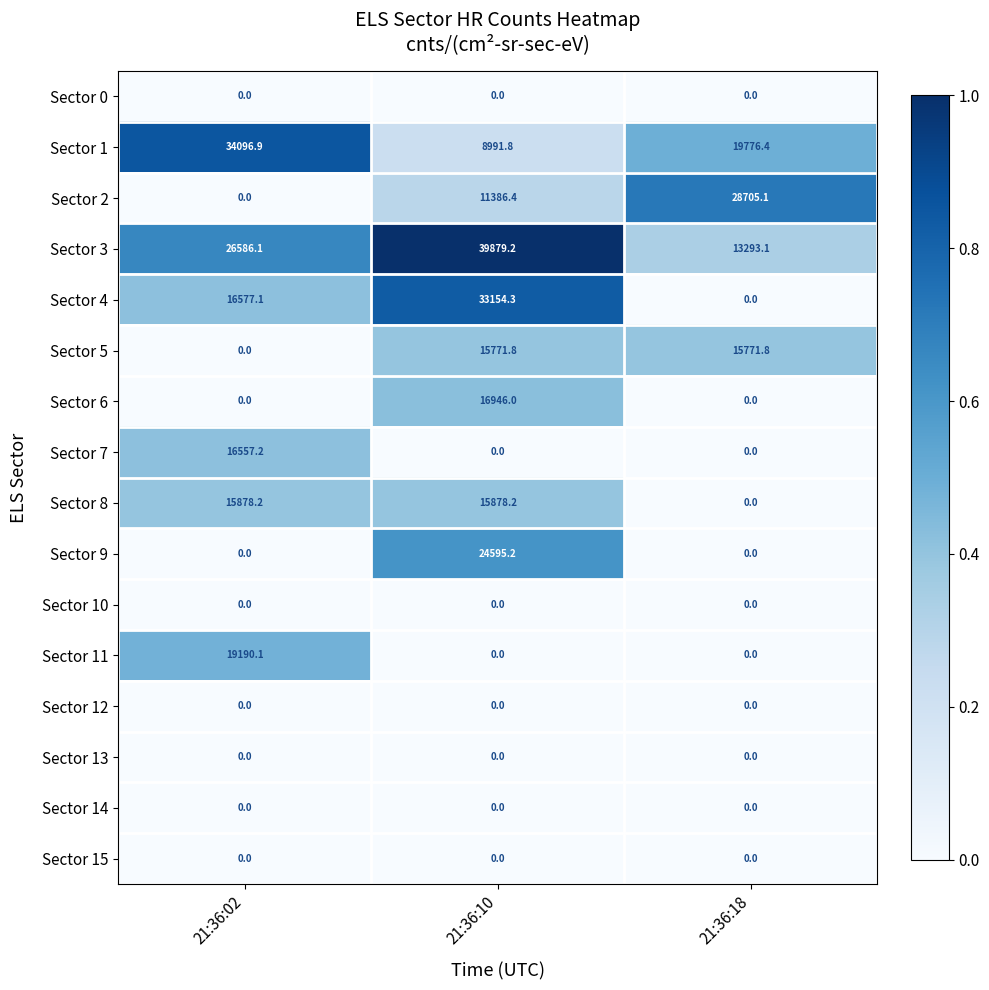

At which category is the sum across all series the highest?

21:36:10